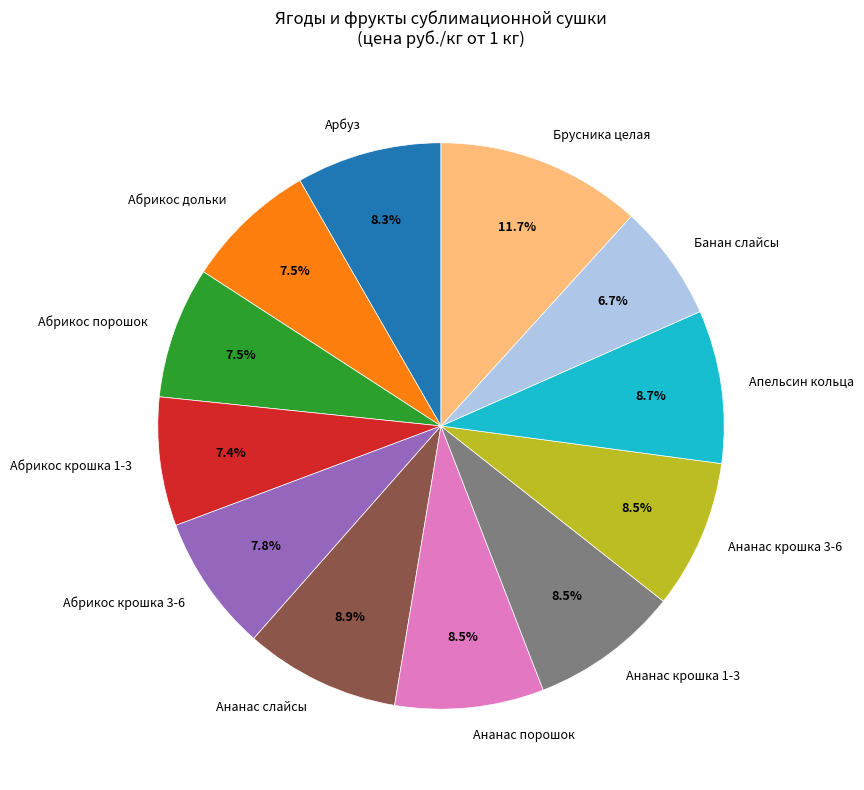

To the nearest percent, what is the difference between the largest and smallest slice percentages?

5%